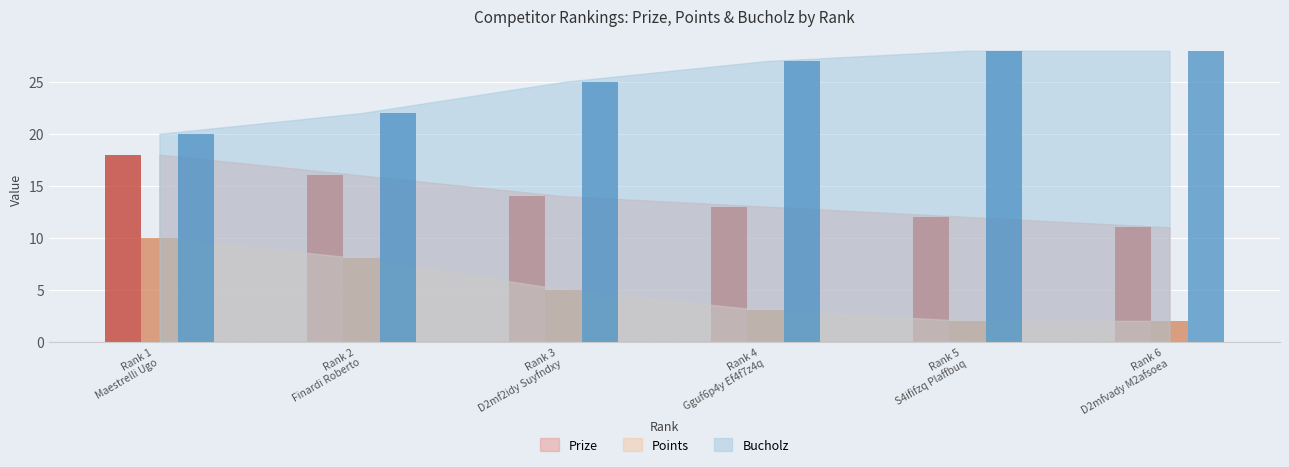

What is the average value of the Prize series?

14